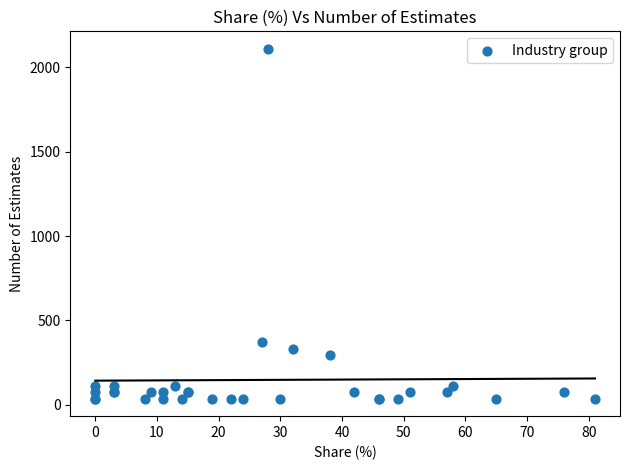

What Y value in the scatter plot is closest to 1073?

370